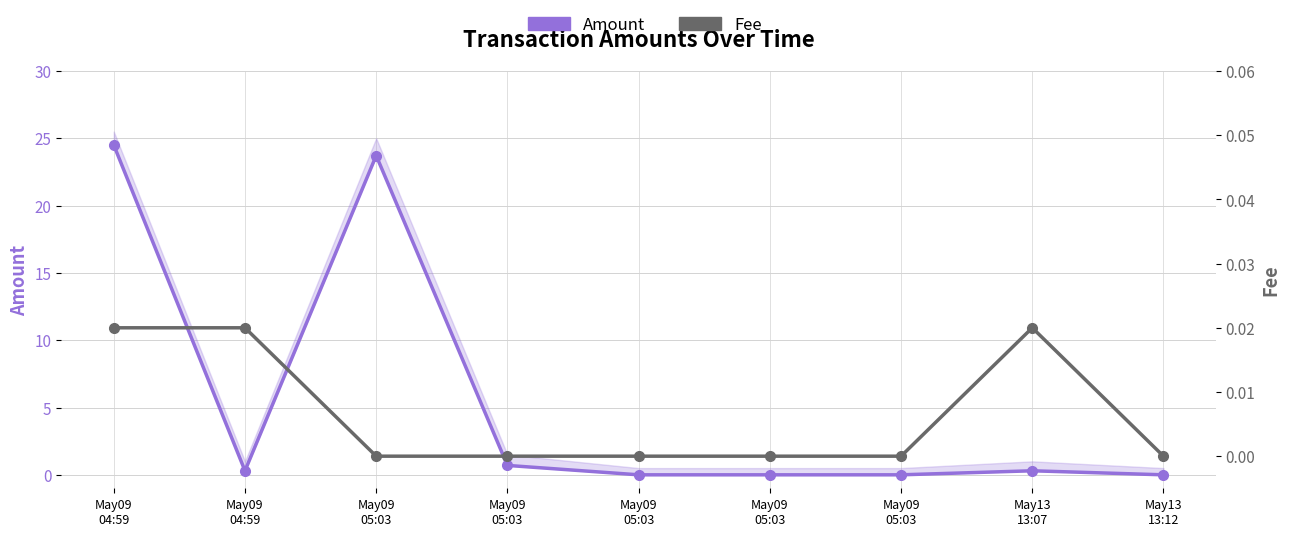

The Fee series shows 0.0 at May09
04:59. True or false?

False